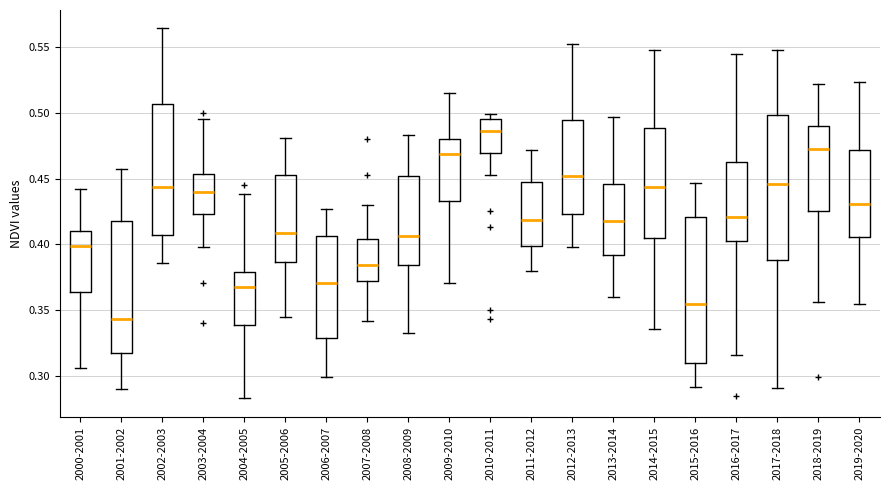

Which box's median line is the highest?

2010-2011